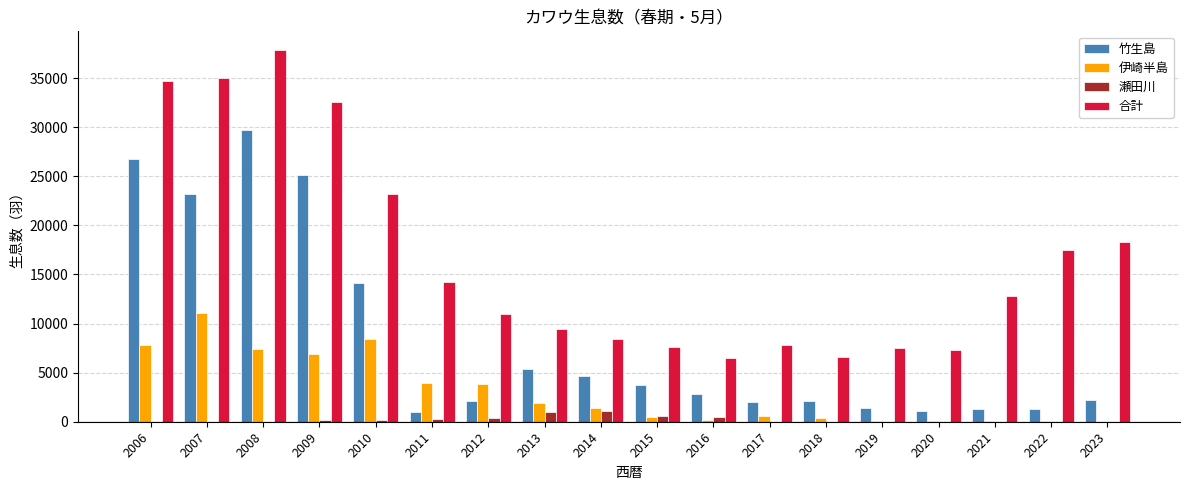

At which label is 竹生島 closest to 15340?

2010